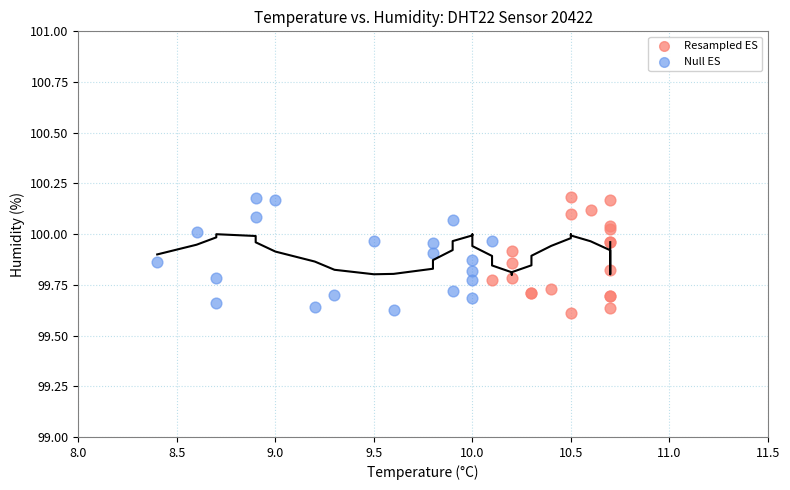

What are all the series names shown in the legend?

Resampled ES, Null ES